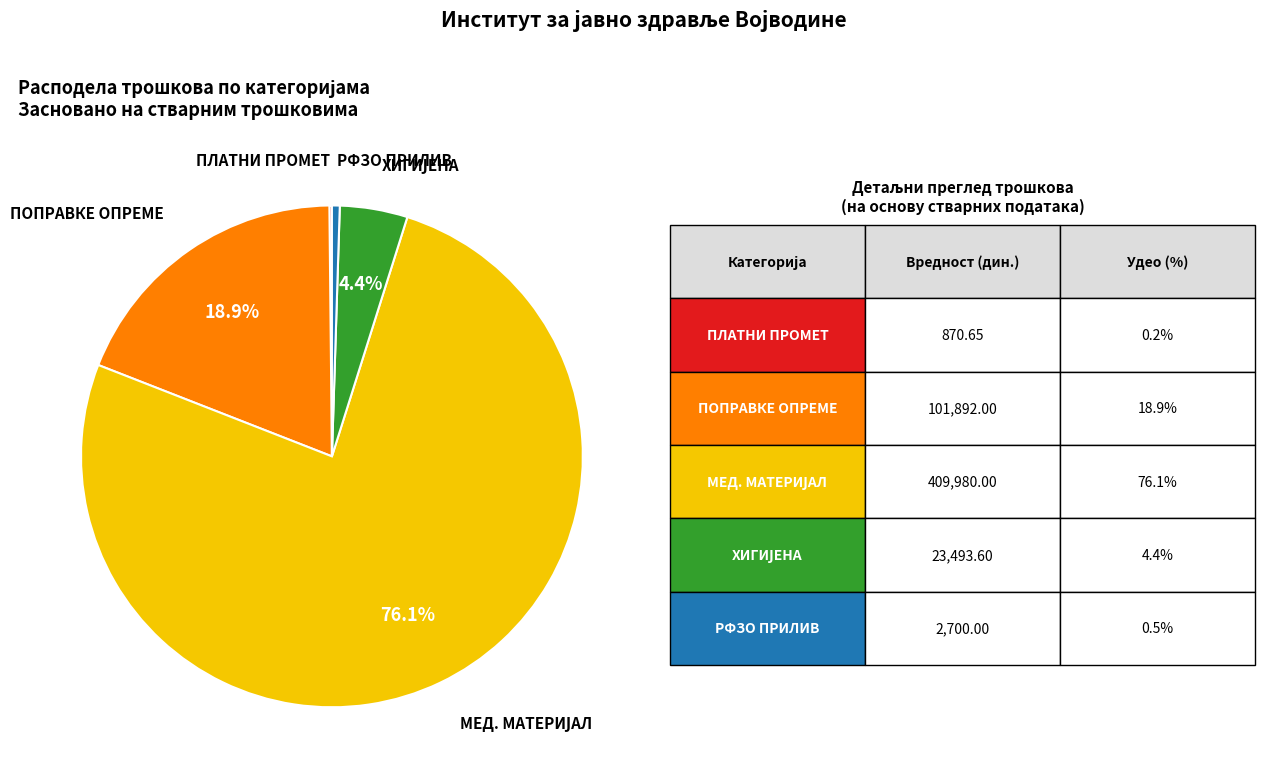

Is there a majority slice in this chart?

Yes